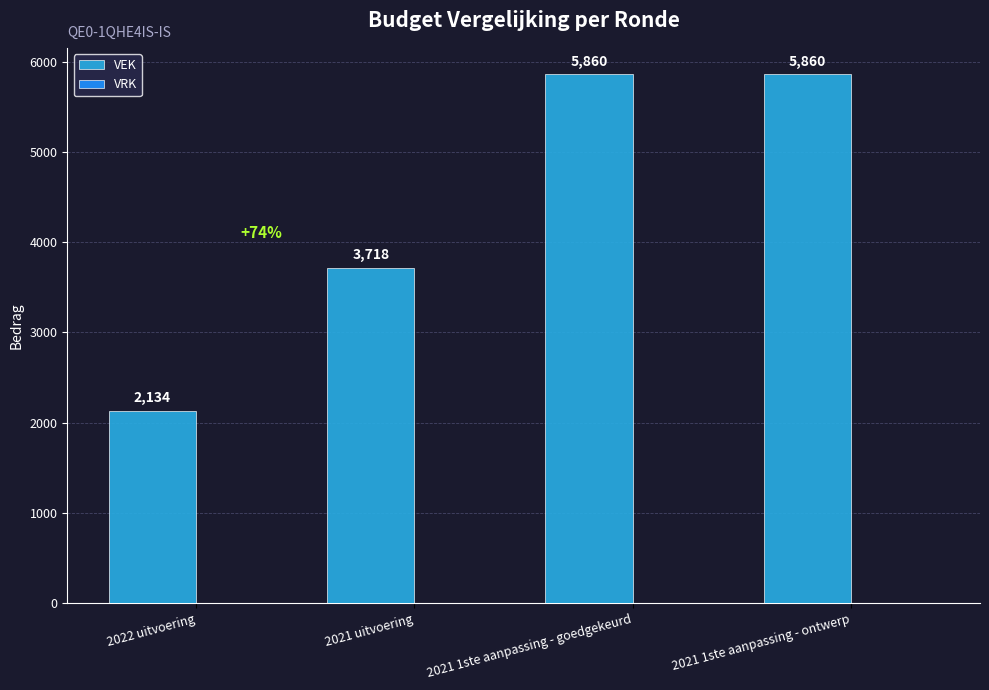

What is the sum of the values at 2022 uitvoering and 2021 uitvoering?

5852